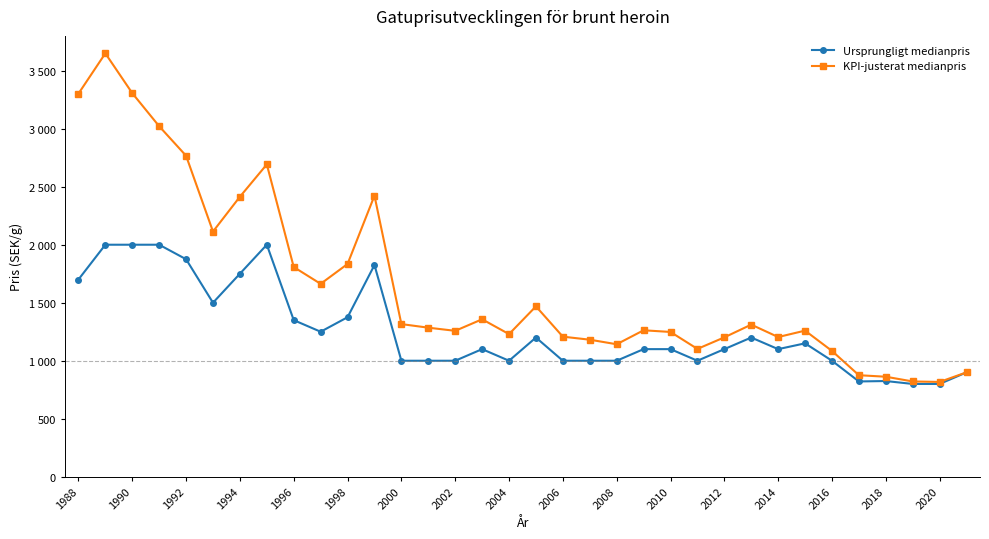

Rank the series by their average value, from highest to lowest.

KPI-justerat medianpris, Ursprungligt medianpris